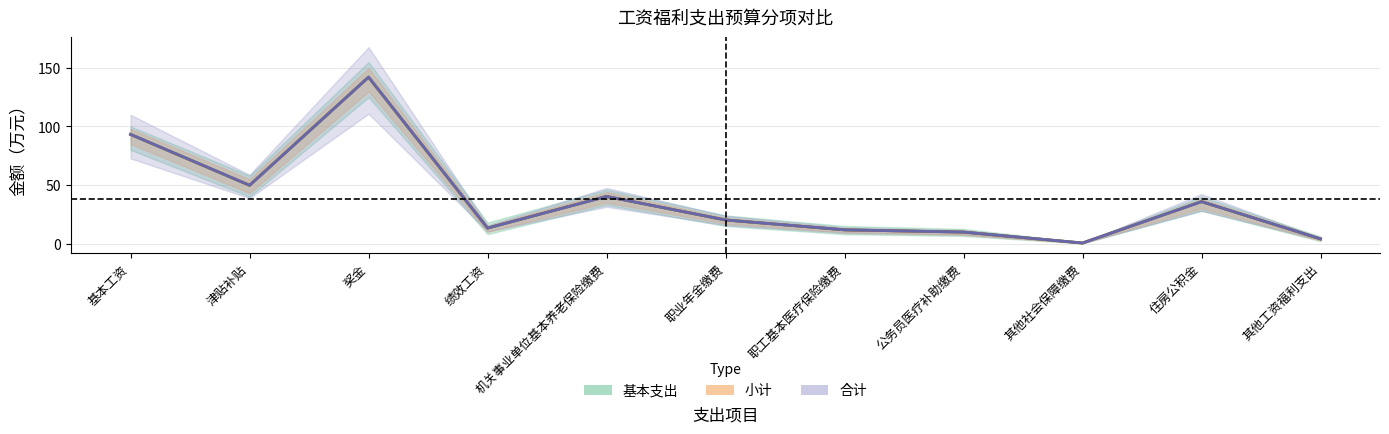

How many data points in 合计 are less than 20?

5